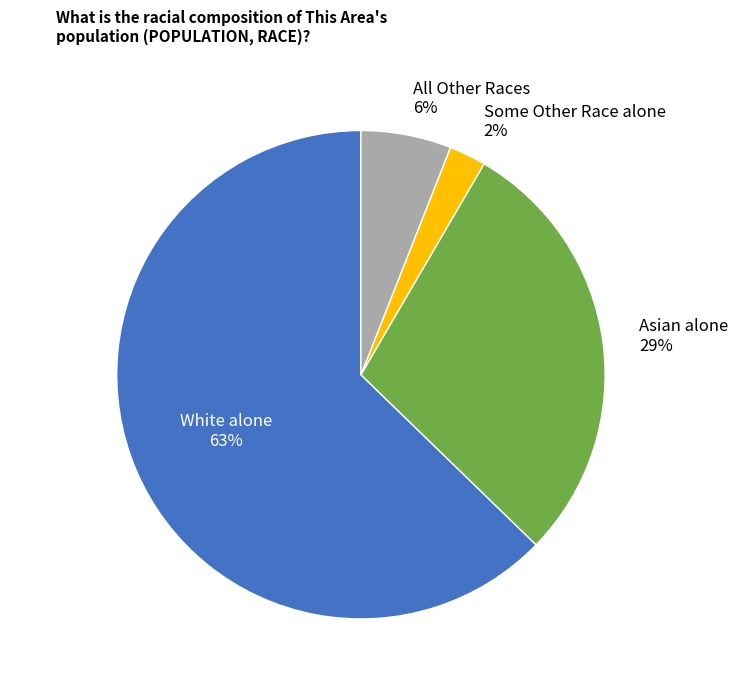

What is the majority slice?

White alone